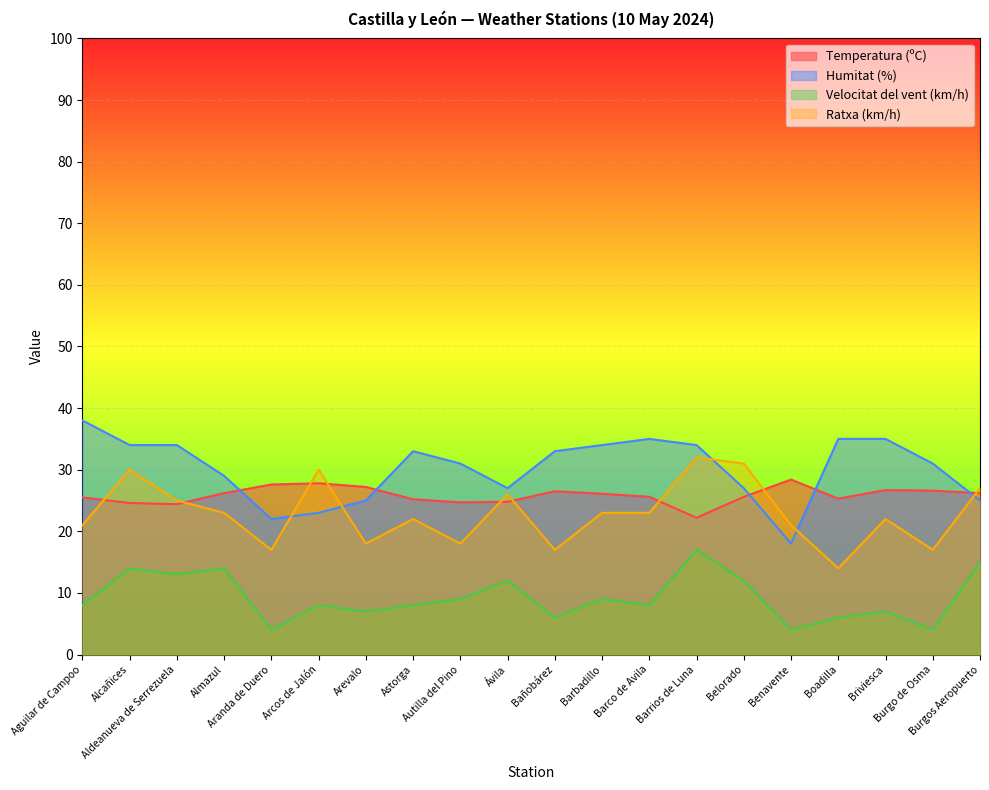

What is the average value of the Velocitat del vent (km/h) series?

9.2